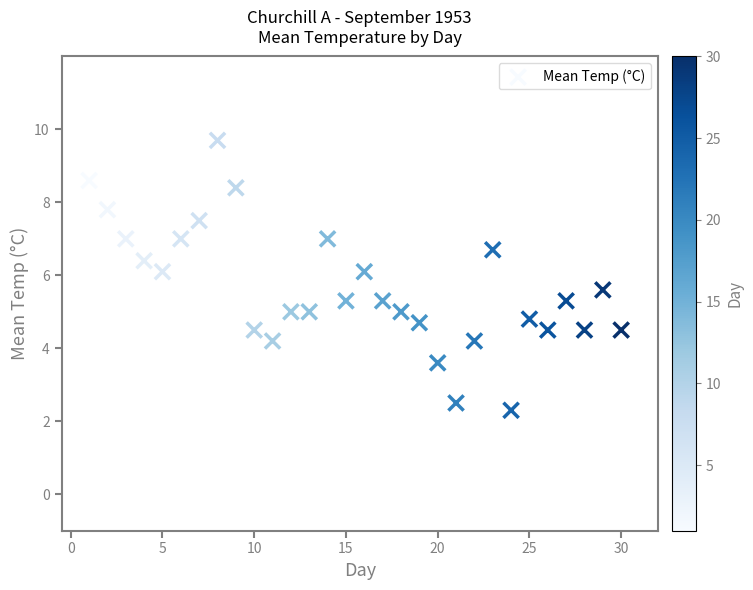

What is the range of Y values (max minus min)?

7.4